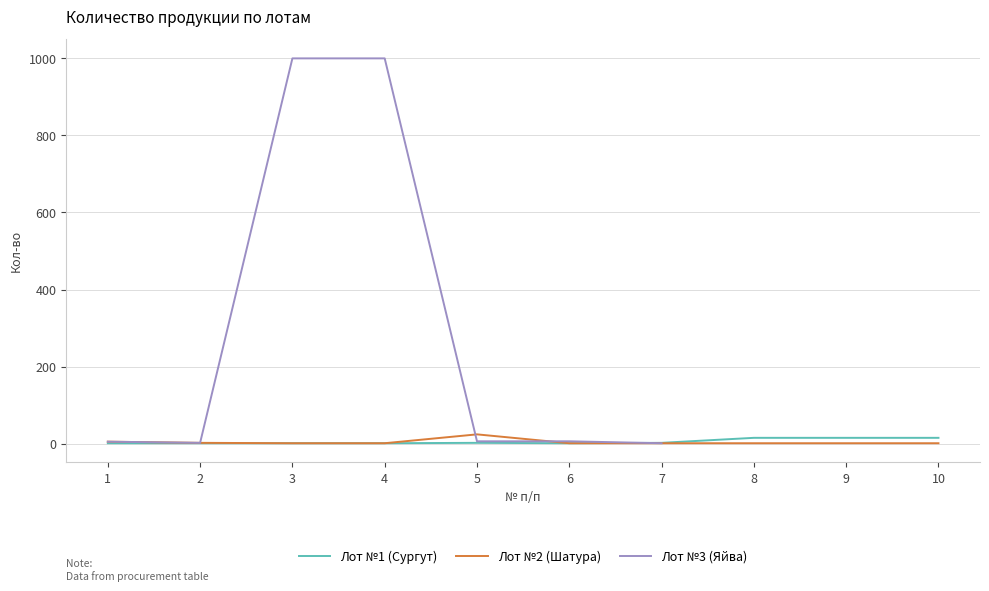

What is the value of the Лот №2 (Шатура) point at the 8th from the left?

1.0